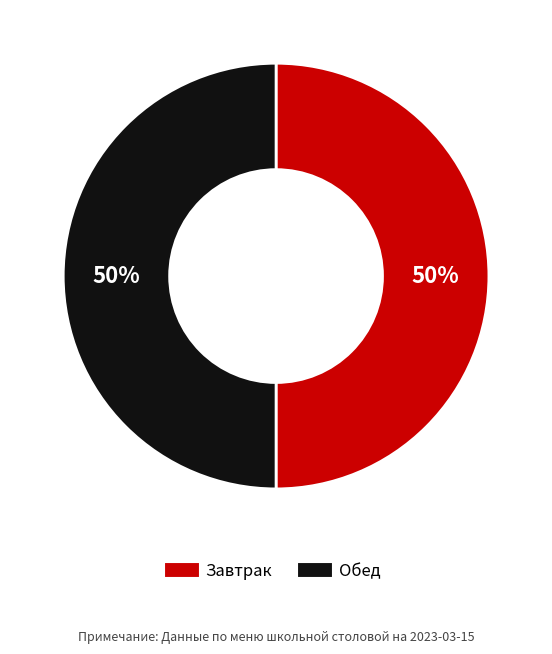

To the nearest percent, what is the average slice percentage?

50%